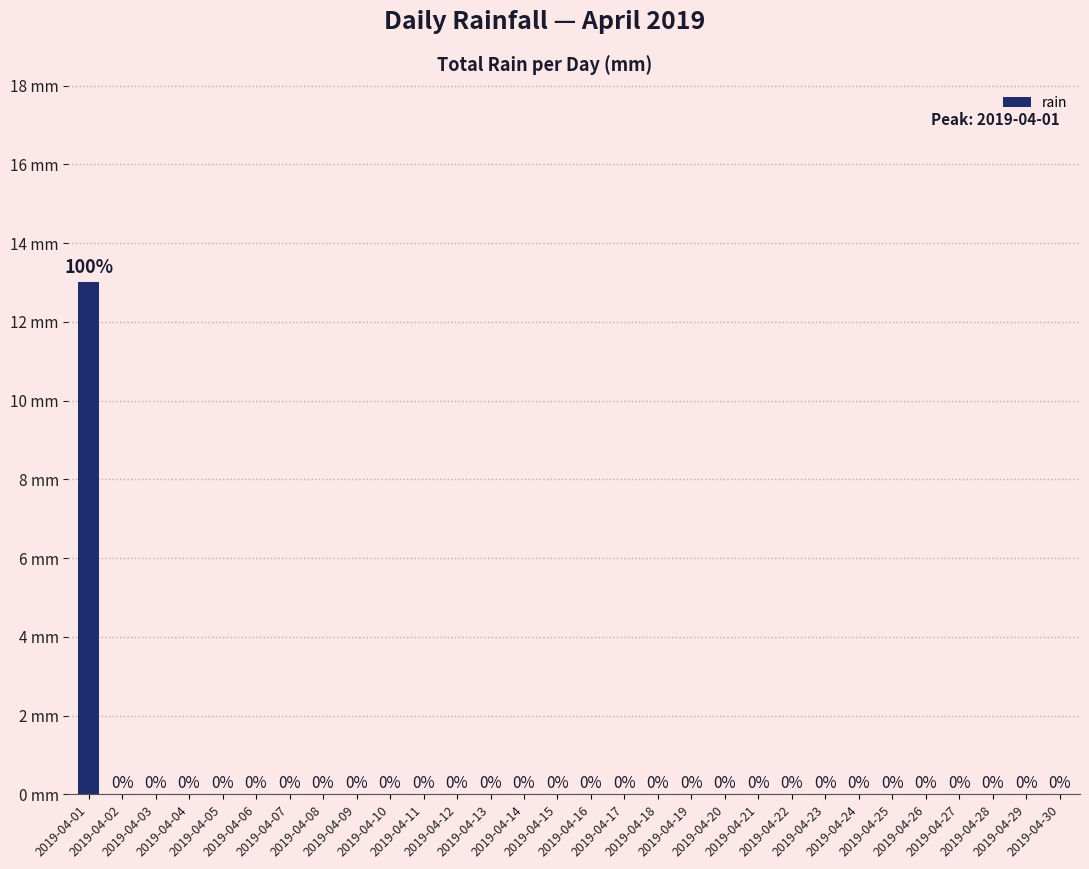

Are the bars horizontal?

No